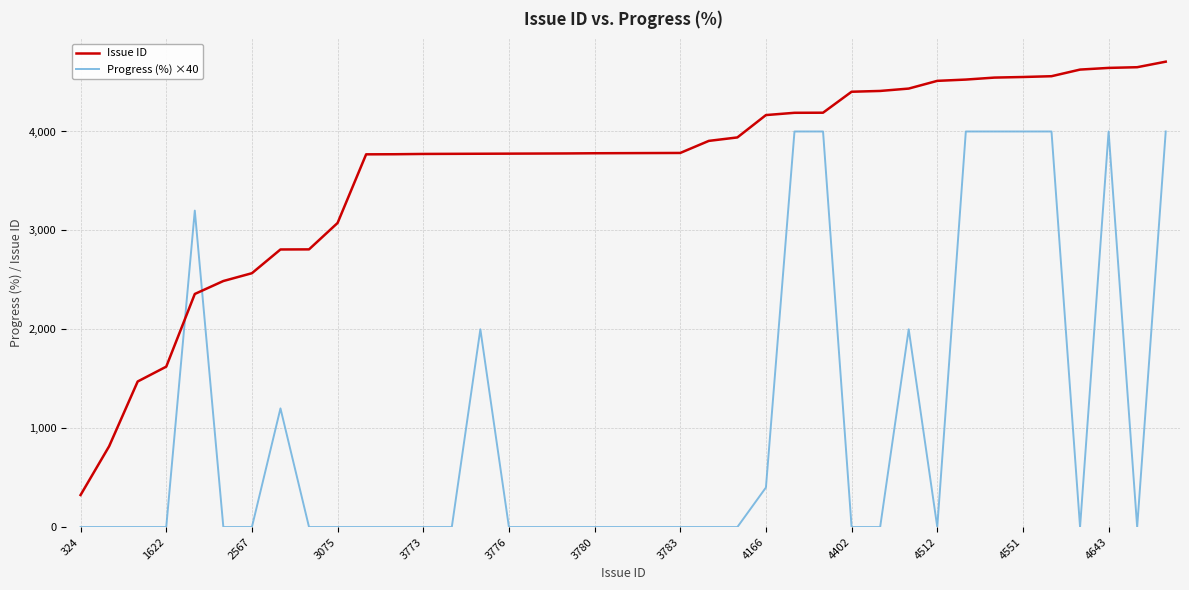

List the series in order of their overall mean, lowest first.

Progress (%) ×40, Issue ID